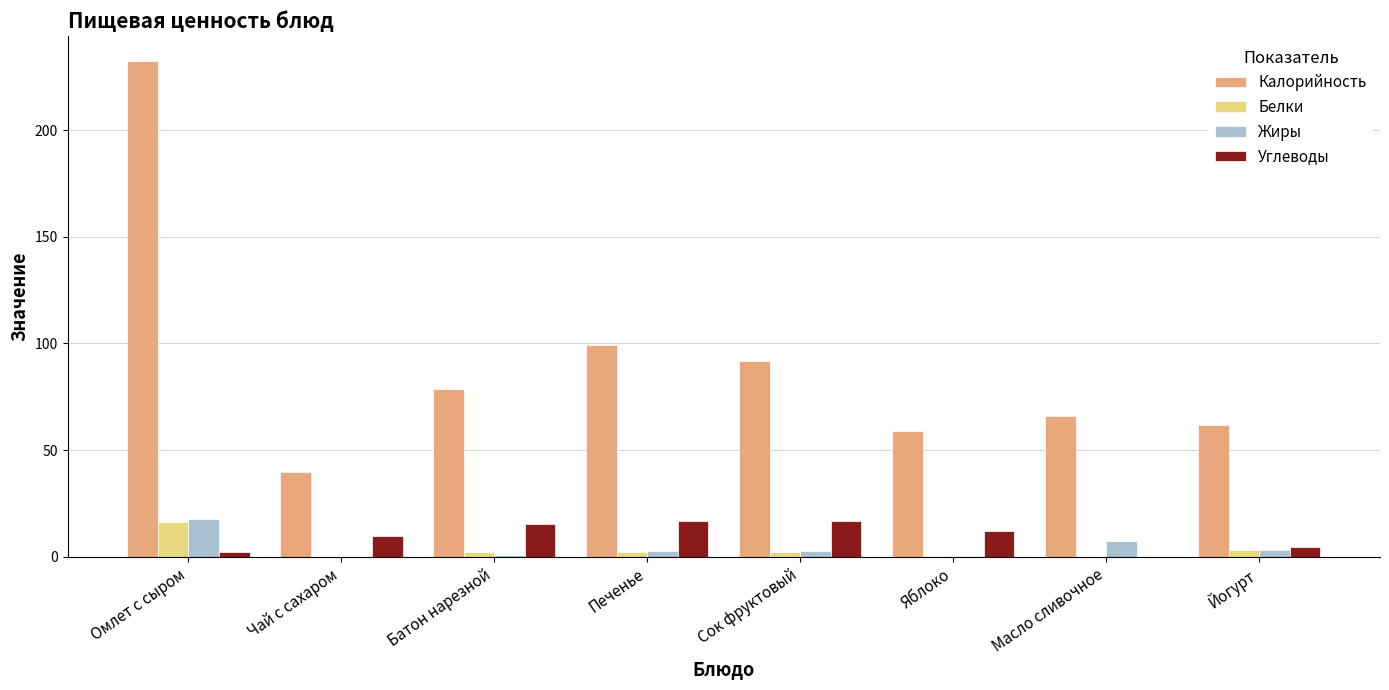

Between Омлет с сыром and Сок фруктовый, which series saw the biggest shift?

Калорийность